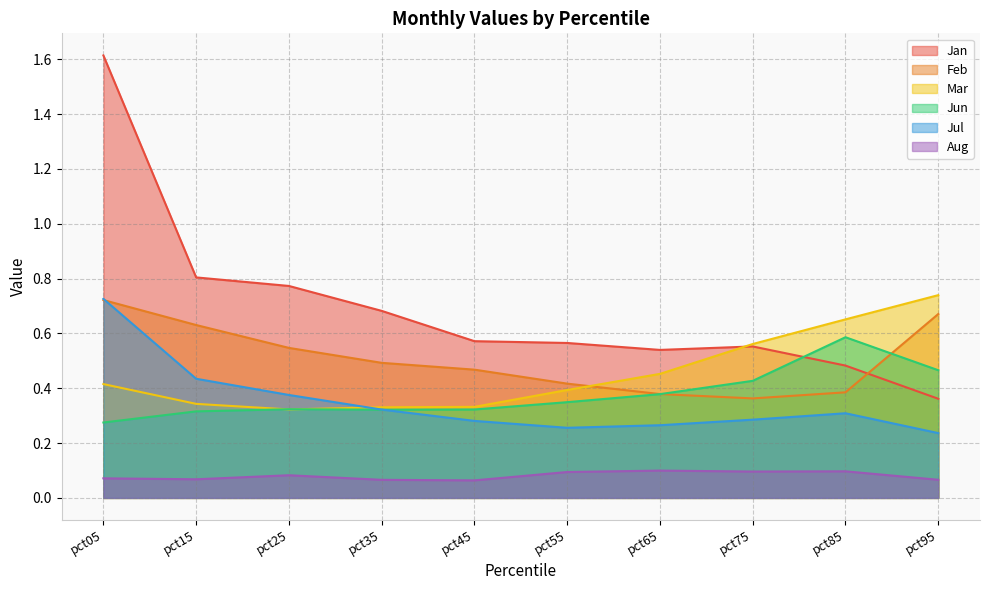

Reading left to right, what are all the values shown in this chart?

Jan: 1.6	0.8	0.8	0.7	0.6	0.6	0.5	0.6	0.5	0.4
Feb: 0.7	0.6	0.5	0.5	0.5	0.4	0.4	0.4	0.4	0.7
Mar: 0.4	0.3	0.3	0.3	0.3	0.4	0.5	0.6	0.7	0.7
Jun: 0.3	0.3	0.3	0.3	0.3	0.3	0.4	0.4	0.6	0.5
Jul: 0.7	0.4	0.4	0.3	0.3	0.3	0.3	0.3	0.3	0.2
Aug: 0.1	0.1	0.1	0.1	0.1	0.1	0.1	0.1	0.1	0.1